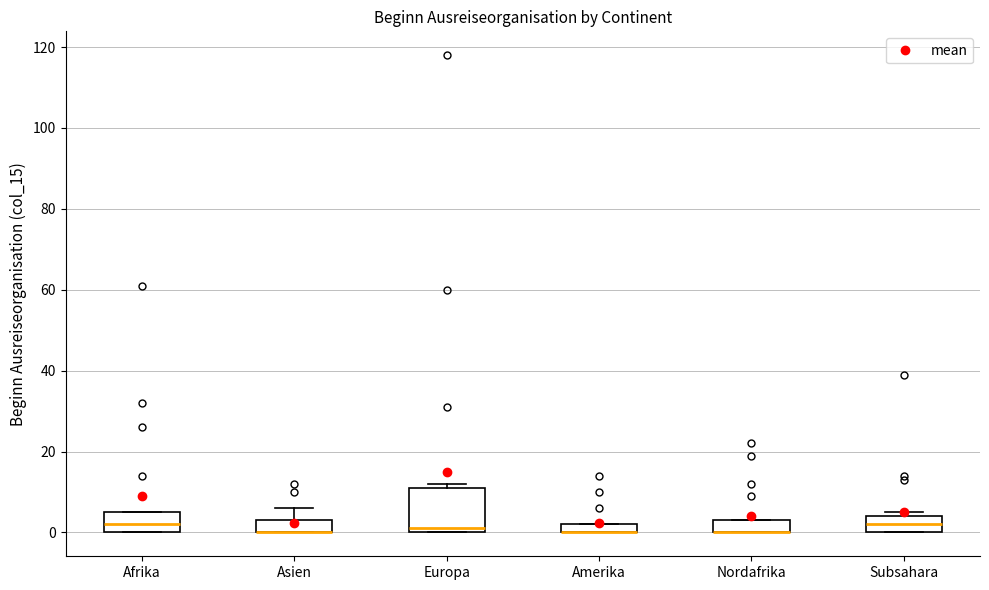

Which box is the tallest, from its lower edge to its upper edge?

Europa